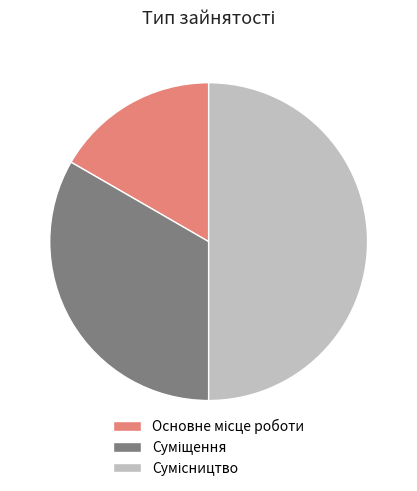

Count the number of slices in the pie.

3